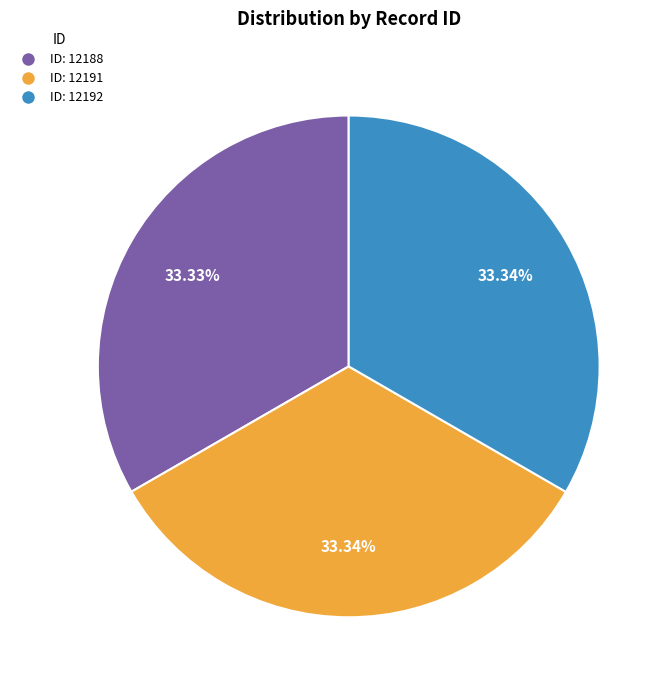

Count the number of slices in the pie.

3